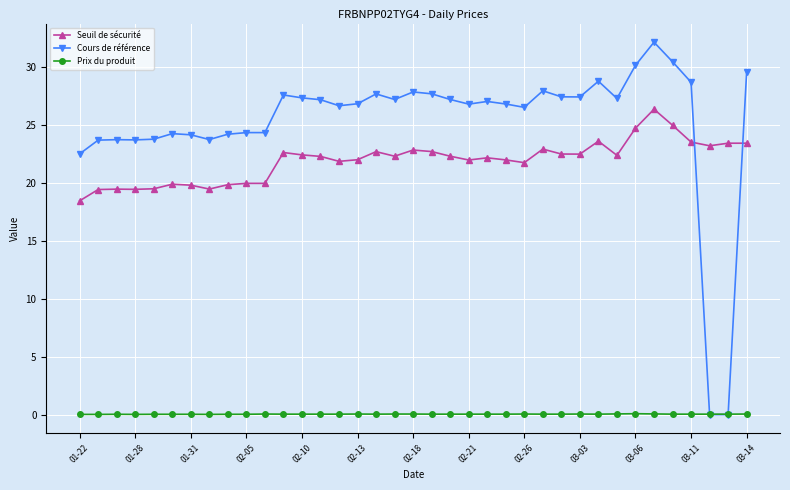

How many intersections are there between Seuil de sécurité and Cours de référence?

2